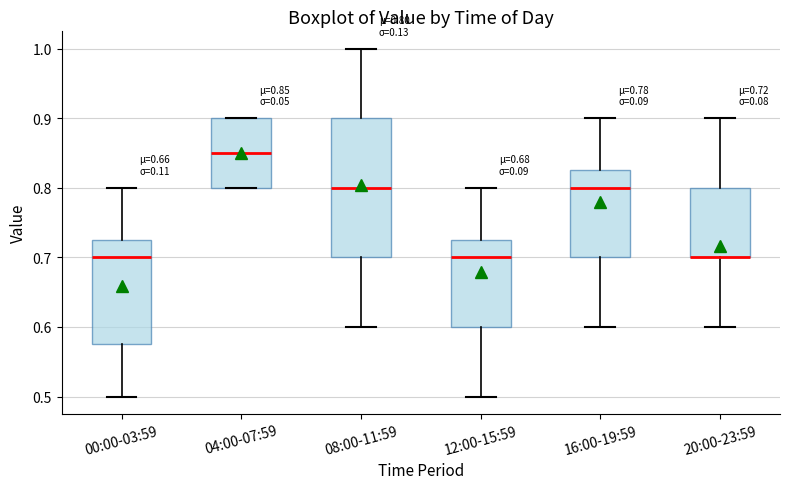

Which box is the tallest, from its lower edge to its upper edge?

08:00-11:59